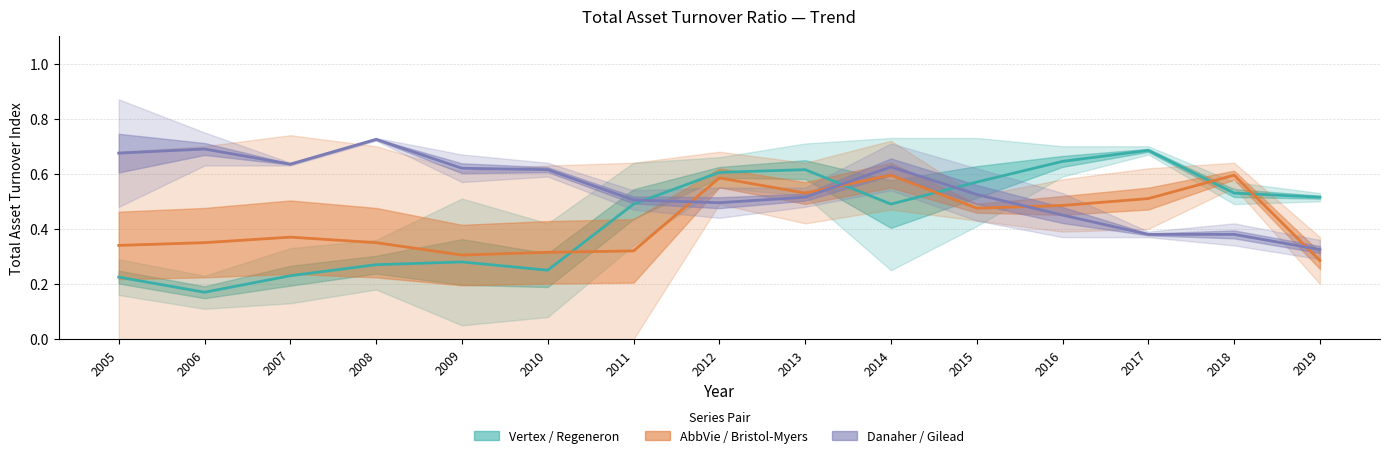

What is the difference between the highest and lowest values at 2013?

0.1